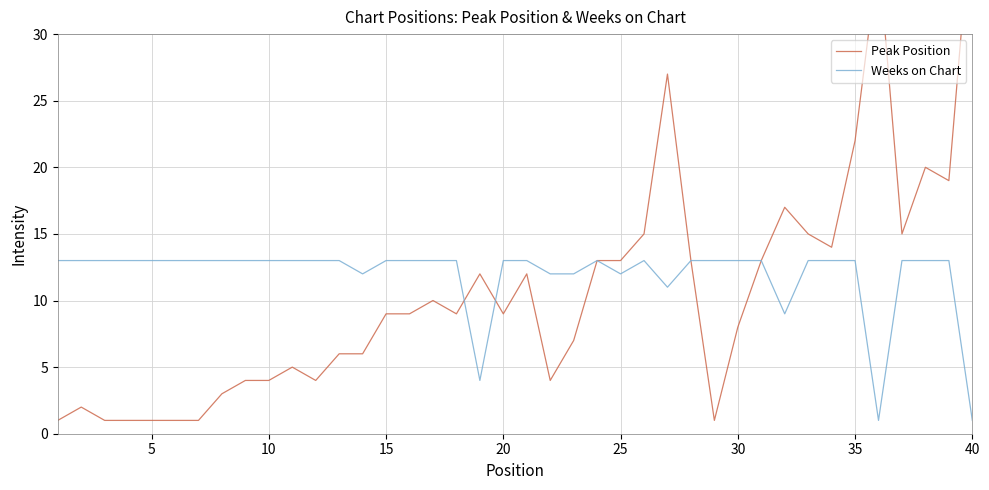

List the series in order of their peak value, highest first.

Peak Position, Weeks on Chart